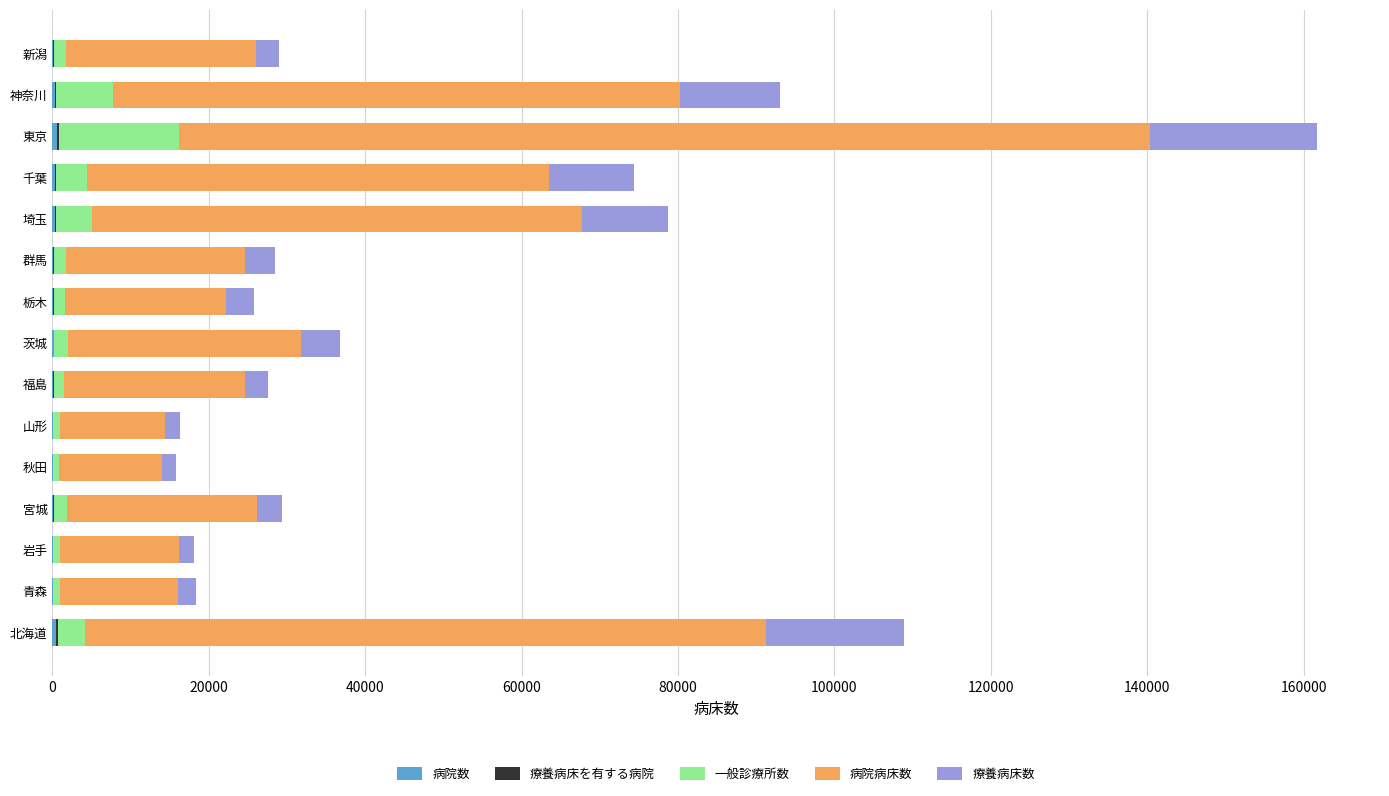

At which category is the sum across all series the highest?

東京